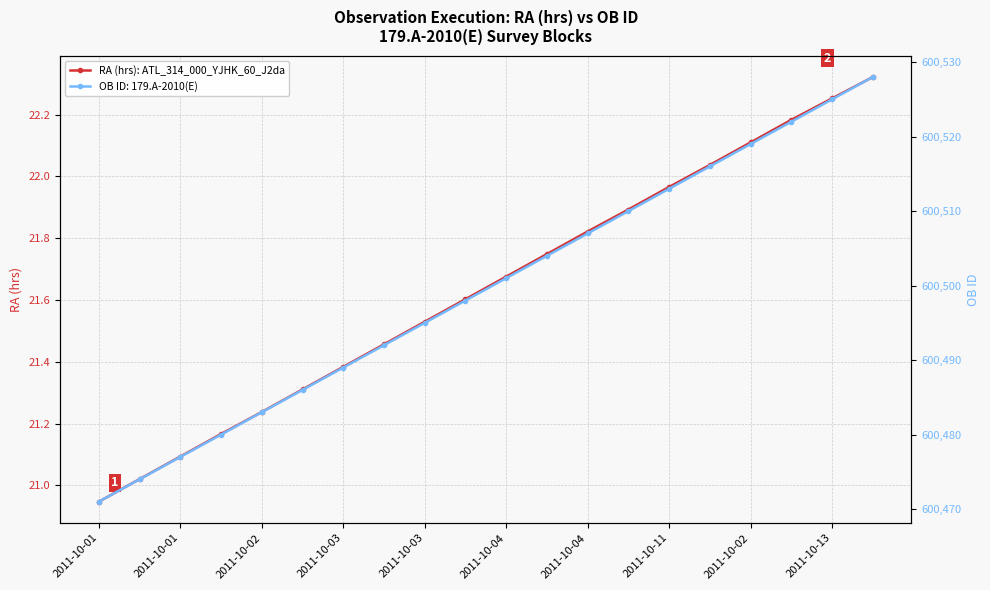

How many data points in RA (hrs): ATL_314_000_YJHK_60_J2da are above 21?

19